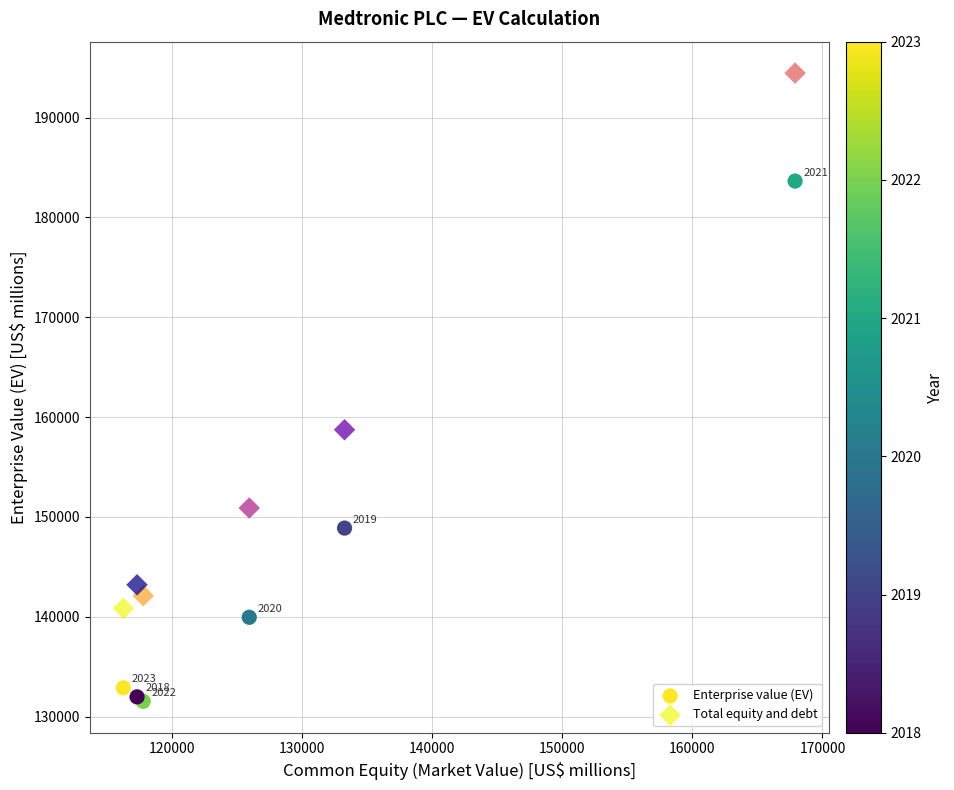

What are all the series names shown in the legend?

Enterprise value (EV), Total equity and debt